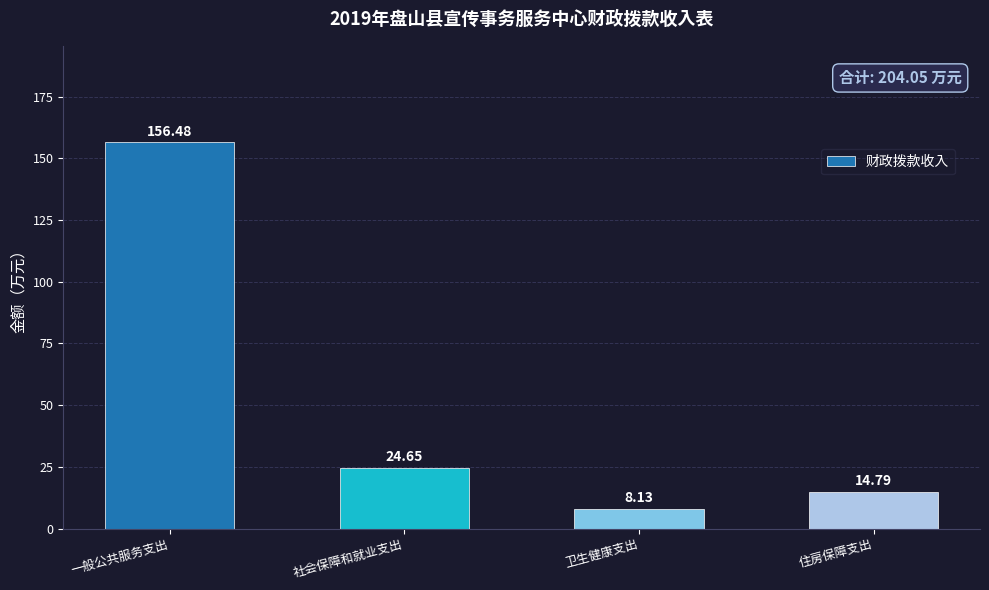

What is the average value?

51.0